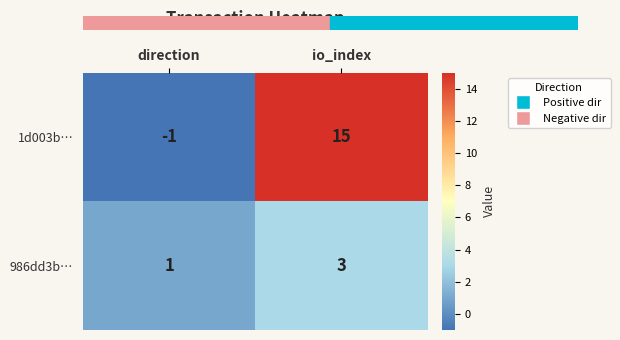

Rank the categories by 986dd3b… value from lowest to highest.

direction, io_index